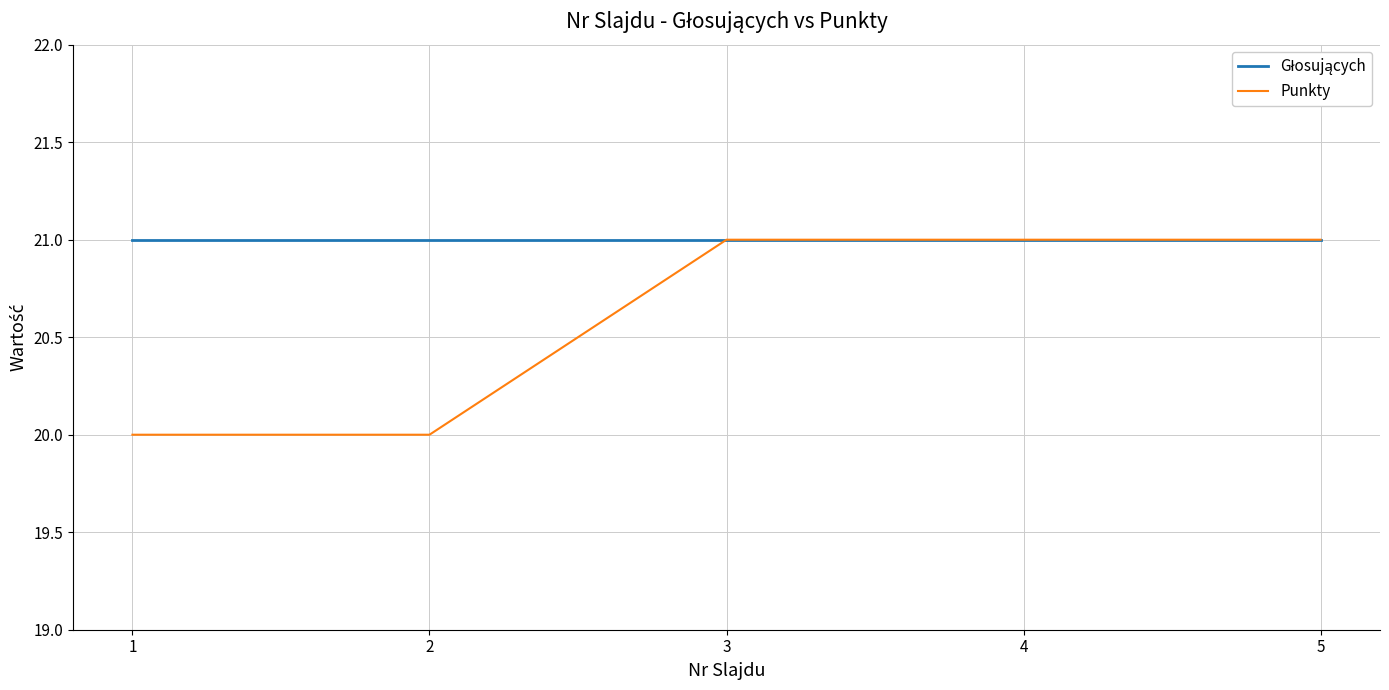

What is the smallest value displayed?

20